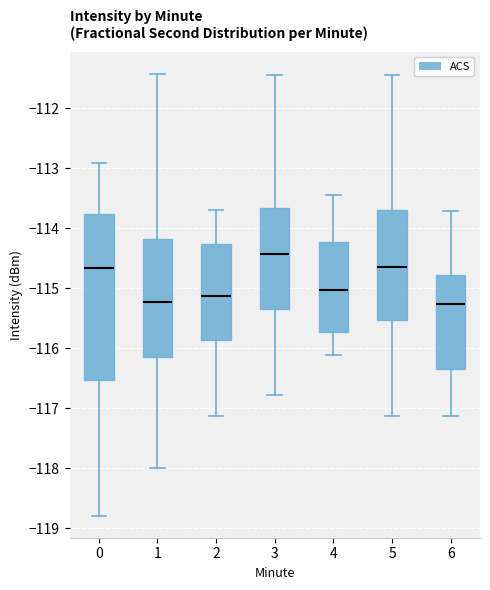

Reading left to right, transcribe this box plot: for each box, give where its median line is, the range the box spans, and where its two whiskers end, as read against the y-axis. The values are not printed on the chart, so give them approximately, as read against the axis.

0: median -114.7, box -116.5 to -113.8, whiskers -118.8 to -112.9
1: median -115.2, box -116.1 to -114.2, whiskers -118.0 to -111.4
2: median -115.1, box -115.9 to -114.3, whiskers -117.1 to -113.7
3: median -114.4, box -115.3 to -113.7, whiskers -116.8 to -111.4
4: median -115.0, box -115.7 to -114.2, whiskers -116.1 to -113.4
5: median -114.6, box -115.5 to -113.7, whiskers -117.1 to -111.4
6: median -115.3, box -116.3 to -114.8, whiskers -117.1 to -113.7